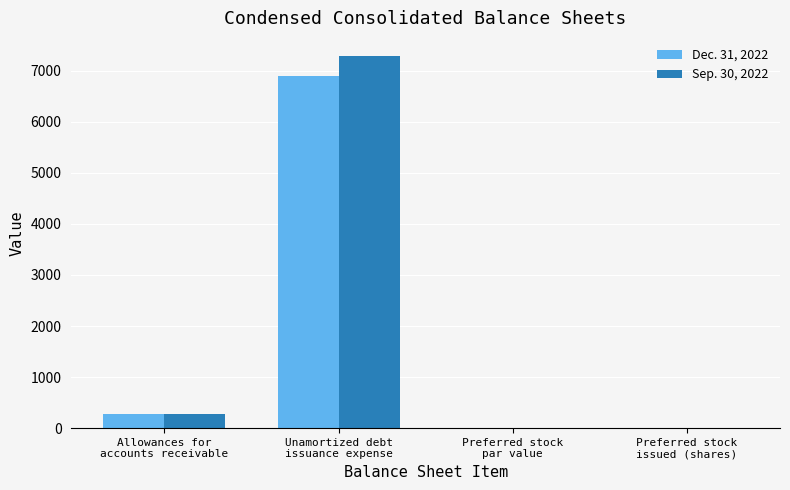

What is the greatest value displayed?

7280